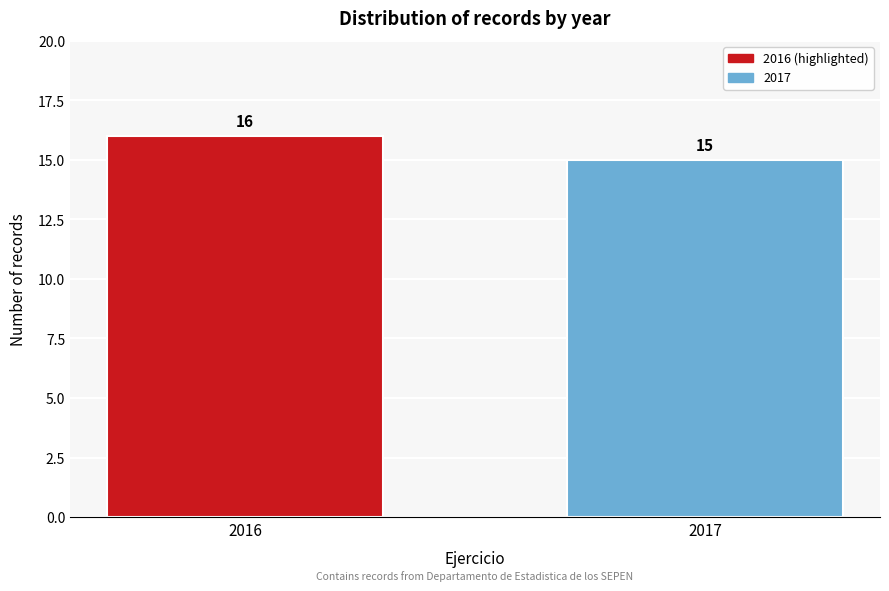

Reading right to left, transcribe all the data shown in this chart.

2017=15	2016=16